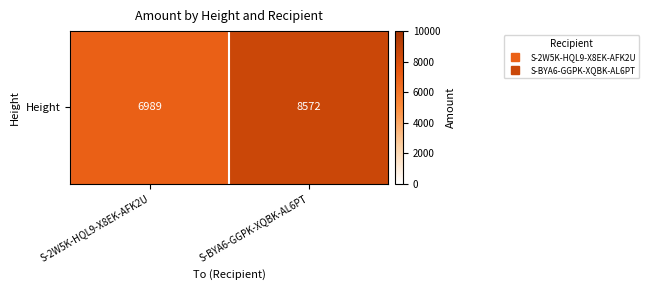

What is the sum of the values at S-BYA6-GGPK-XQBK-AL6PT and S-2W5K-HQL9-X8EK-AFK2U?

15561